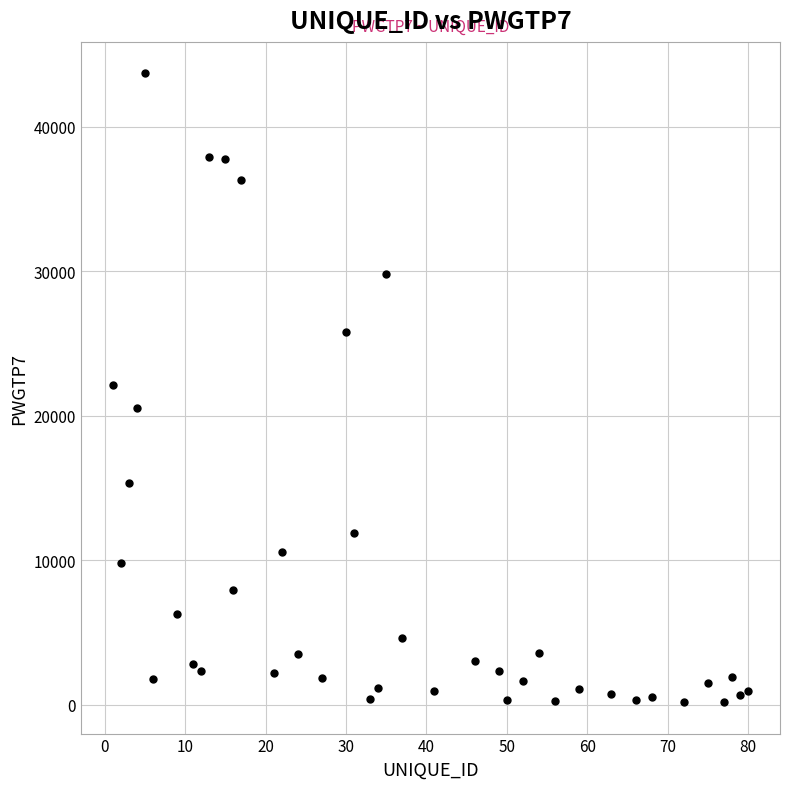

What is the range of X values (max minus min)?

79.0